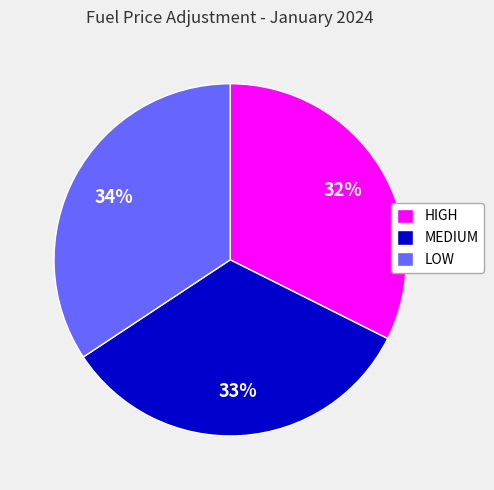

Count the number of slices in the pie.

3